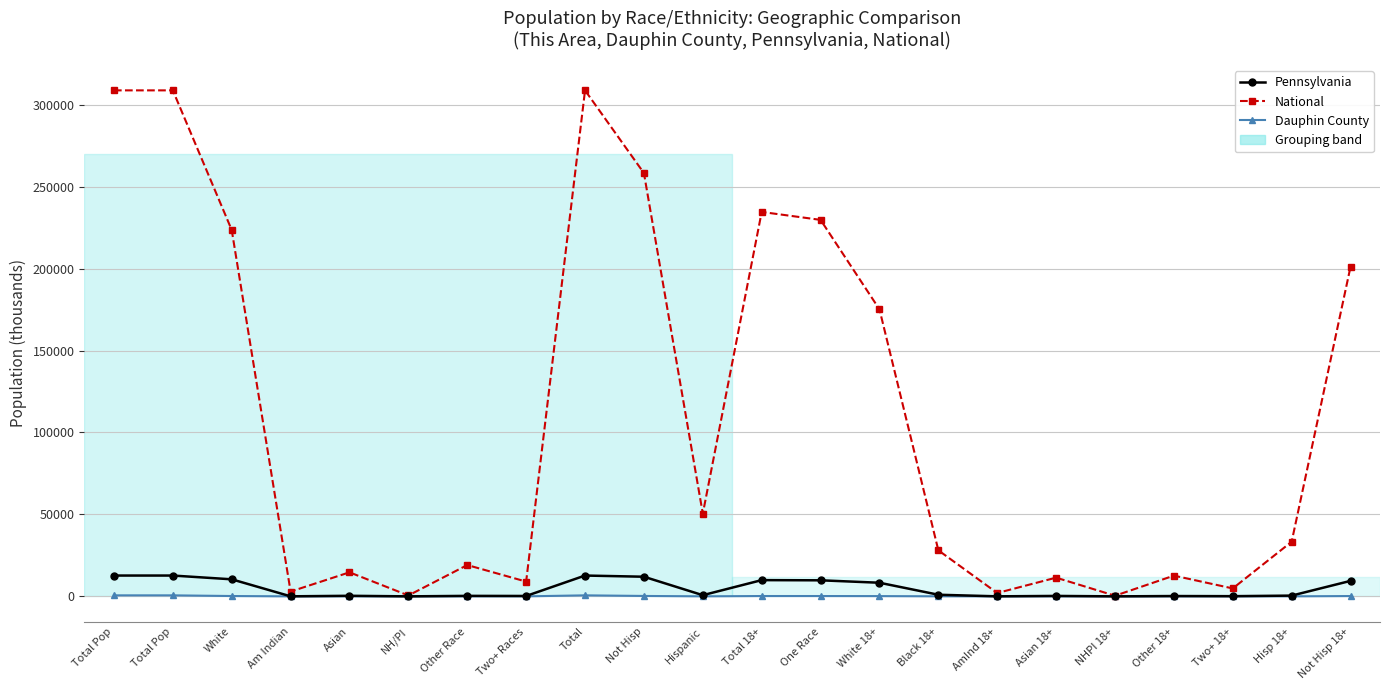

How many data points in National are less than 33346?

11